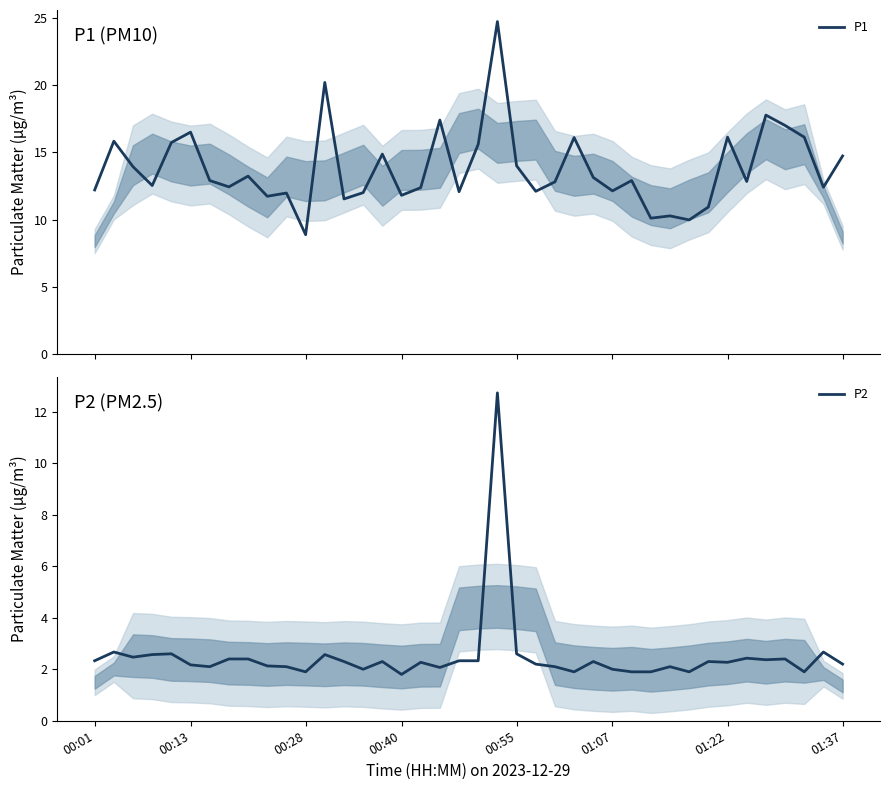

What is the difference between the second highest and second lowest values in the P2 series?

0.8